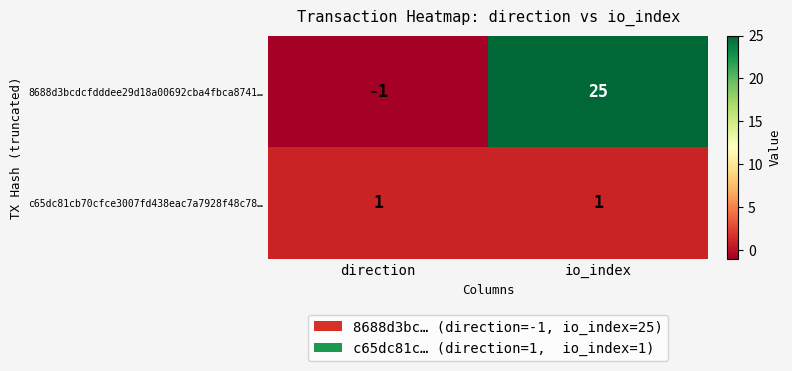

What is the maximum value shown in the chart?

25